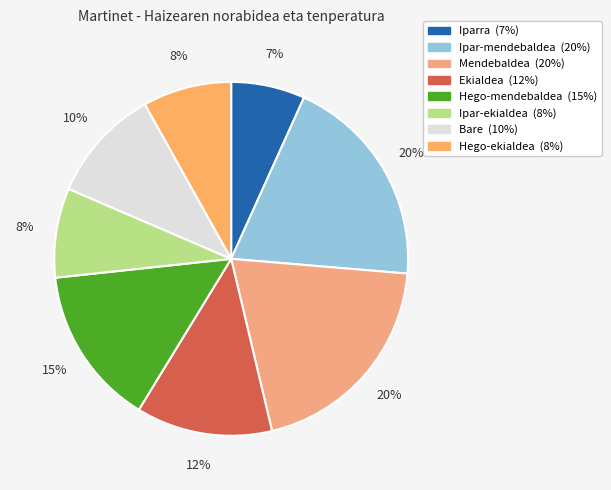

The Ipar-mendebaldea slice represents 20% of the pie. True or false?

True